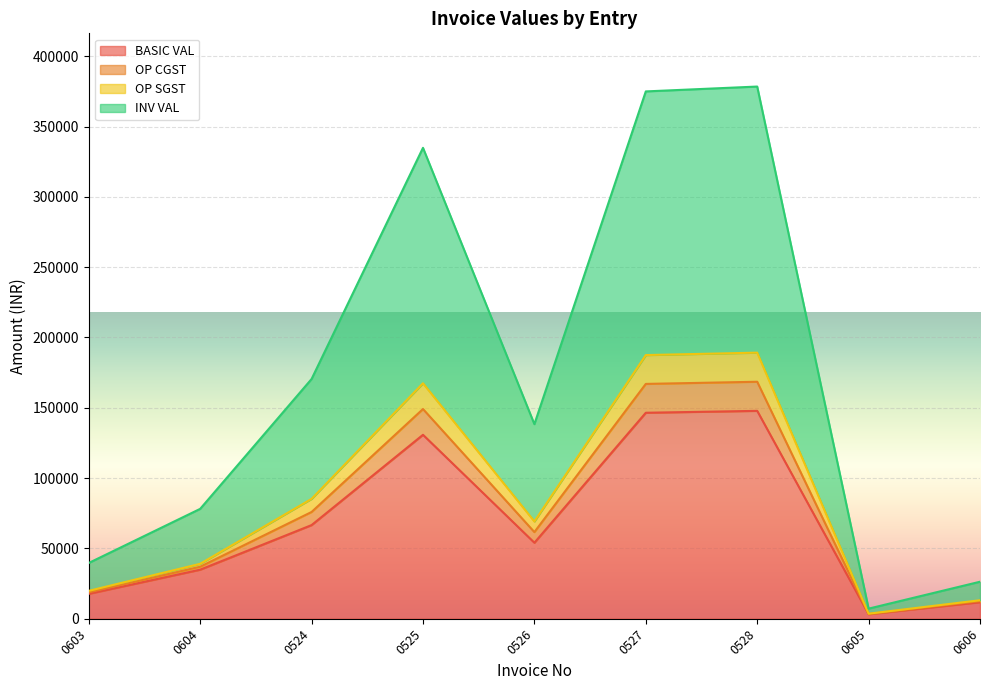

Count the number of categories in the chart.

9